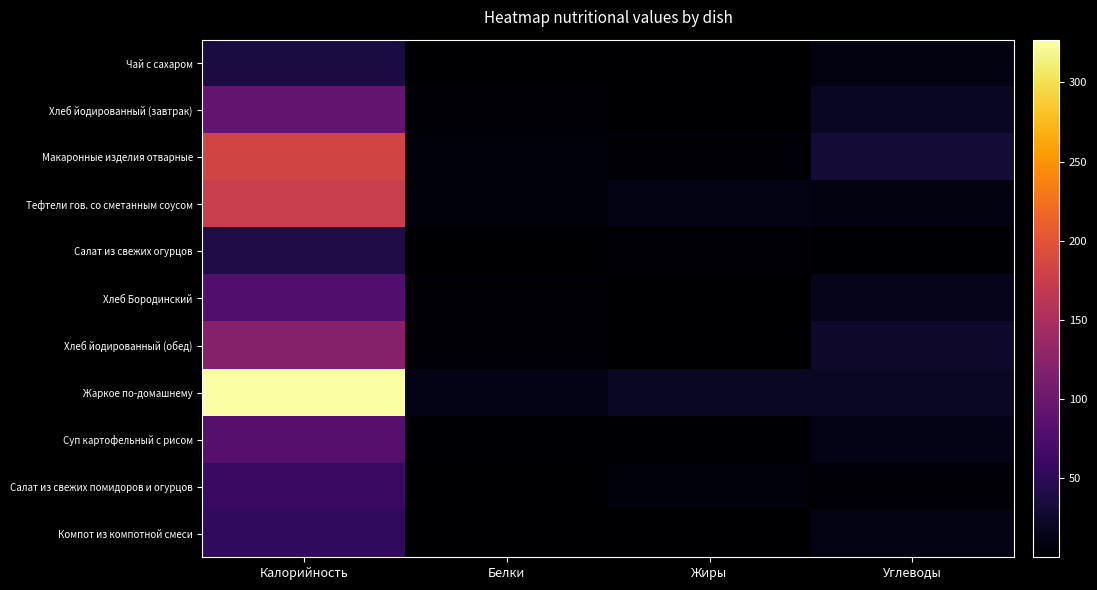

Rank the series at Жиры from lowest to highest value.

Чай с сахаром, Компот из компотной смеси, Хлеб йодированный (завтрак), Хлеб йодированный (обед), Хлеб Бородинский, Суп картофельный с рисом, Салат из свежих огурцов, Макаронные изделия отварные, Салат из свежих помидоров и огурцов, Тефтели гов. со сметанным соусом, Жаркое по-домашнему